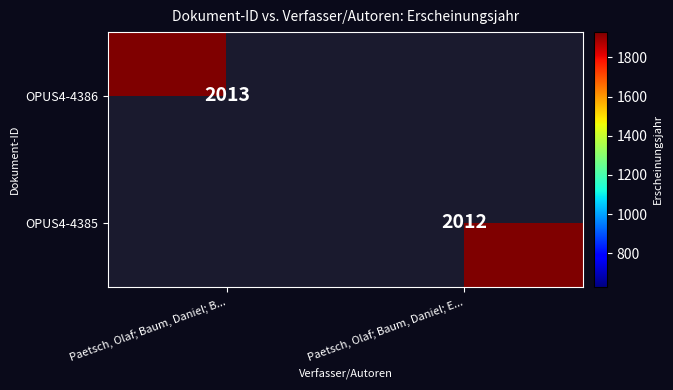

The value of OPUS4-4385 at Paetsch, Olaf; Baum, Daniel; E... is 516. True or false?

False